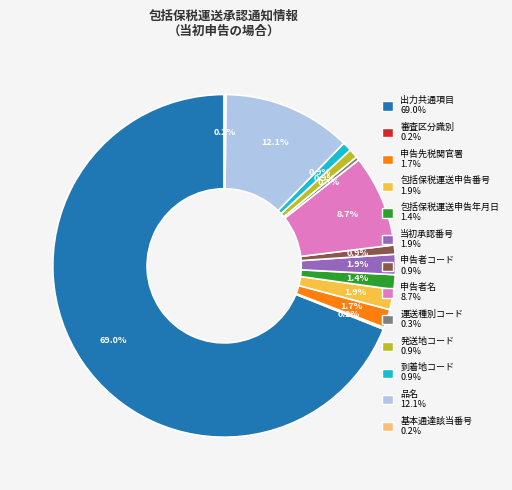

Between 当初承認番号 1.9% and 運送種別コード 0.3%, which is larger?

当初承認番号 1.9%